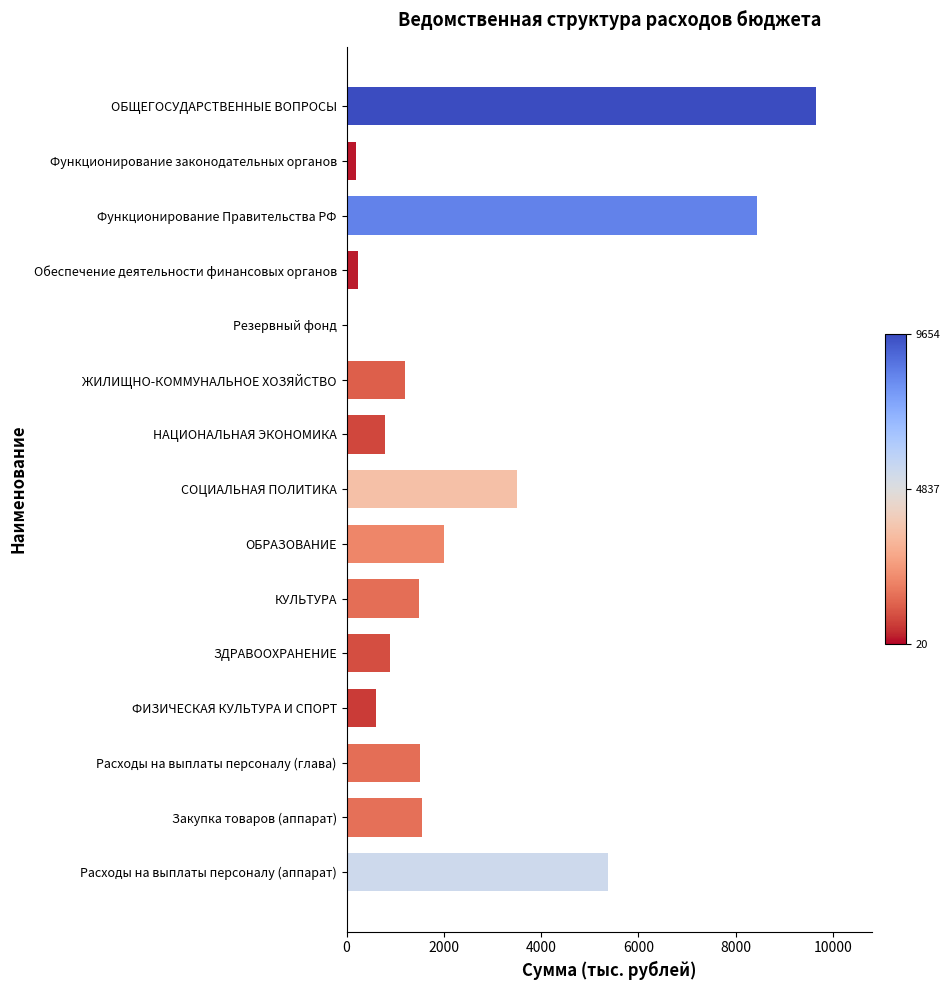

What is the greatest value displayed?

9653.8